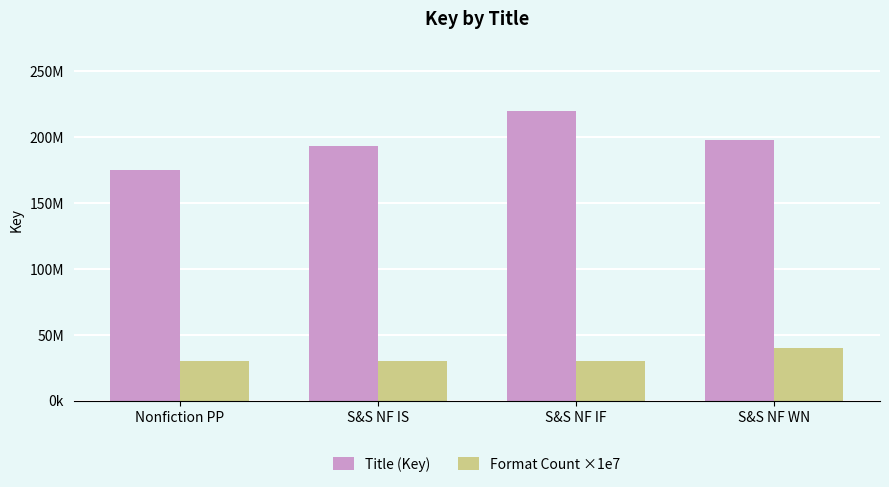

Is the value of Title (Key) at Nonfiction PP greater than the value of Format Count ×1e7 at Nonfiction PP?

Yes